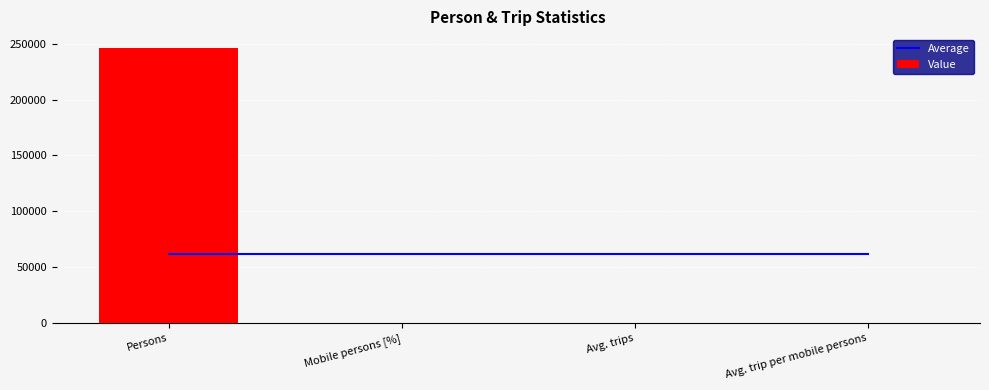

Reading left to right, transcribe all the data shown in this chart.

Average: Persons=61613.3	Mobile persons [%]=61613.3	Avg. trips=61613.3	Avg. trip per mobile persons=61613.3
Value: Persons=246373.0	Mobile persons [%]=73.0	Avg. trips=3.0	Avg. trip per mobile persons=4.1